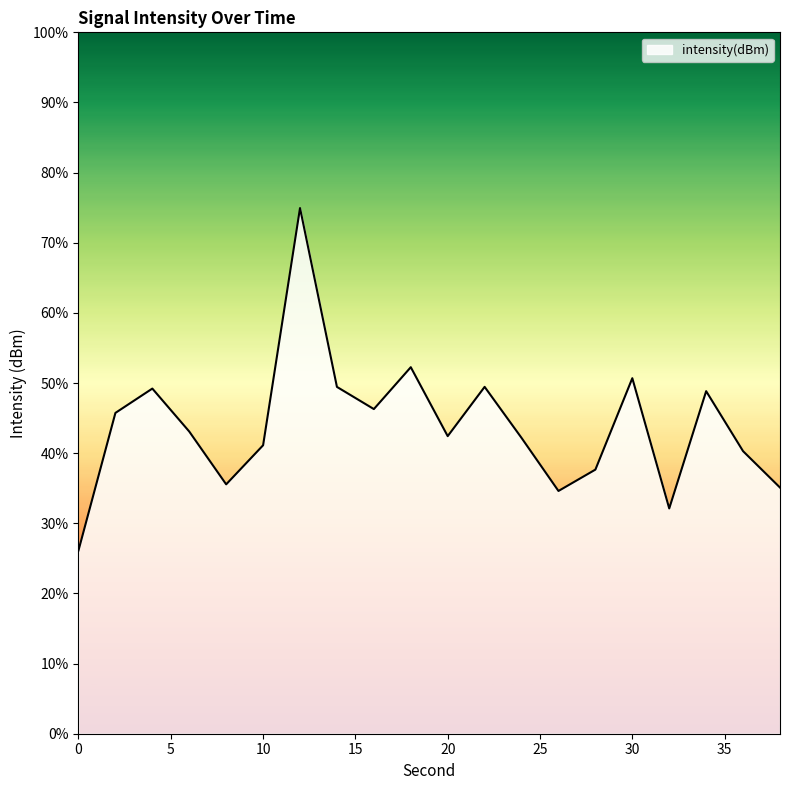

What is the maximum value shown in the chart?

74.9